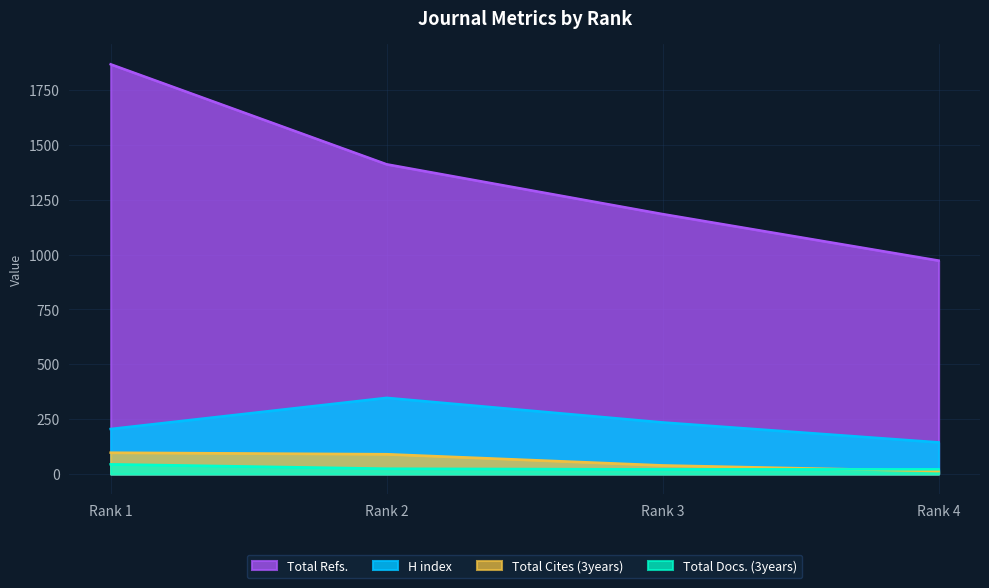

The H index series shows 235 at Rank 3. True or false?

True